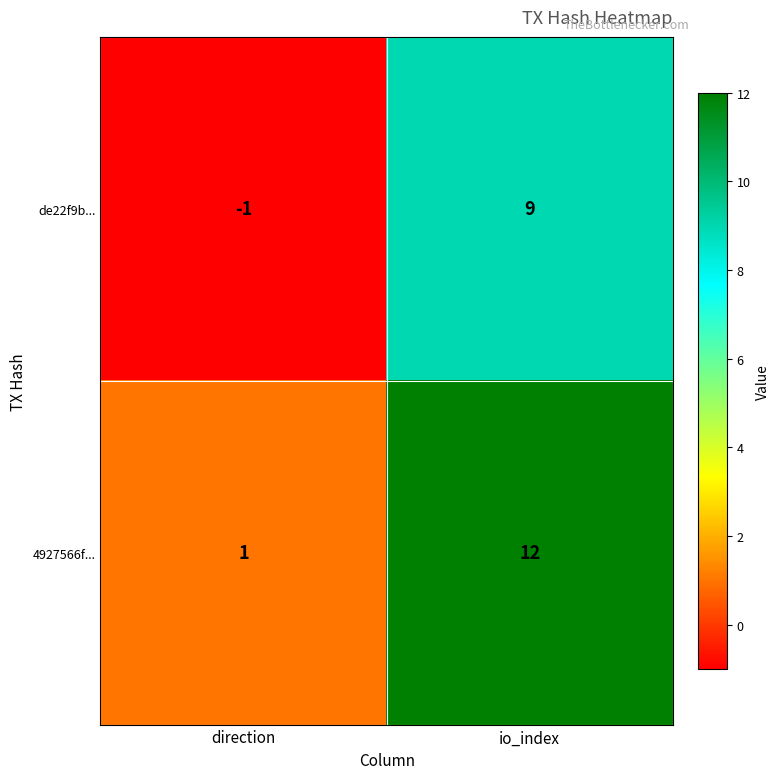

Reading left to right, list all the values displayed in this chart.

de22f9b...: direction=-1	io_index=9
4927566f...: direction=1	io_index=12